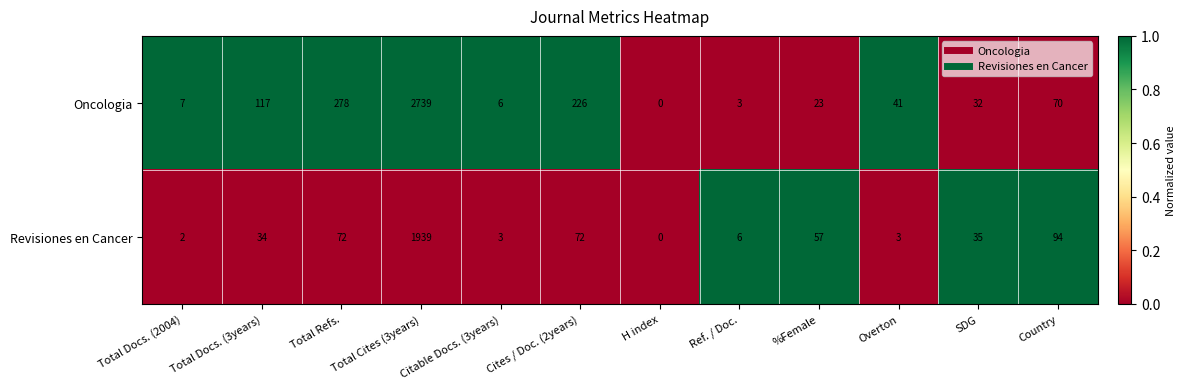

The Revisiones en Cancer series shows 6 at Ref. / Doc.. True or false?

True